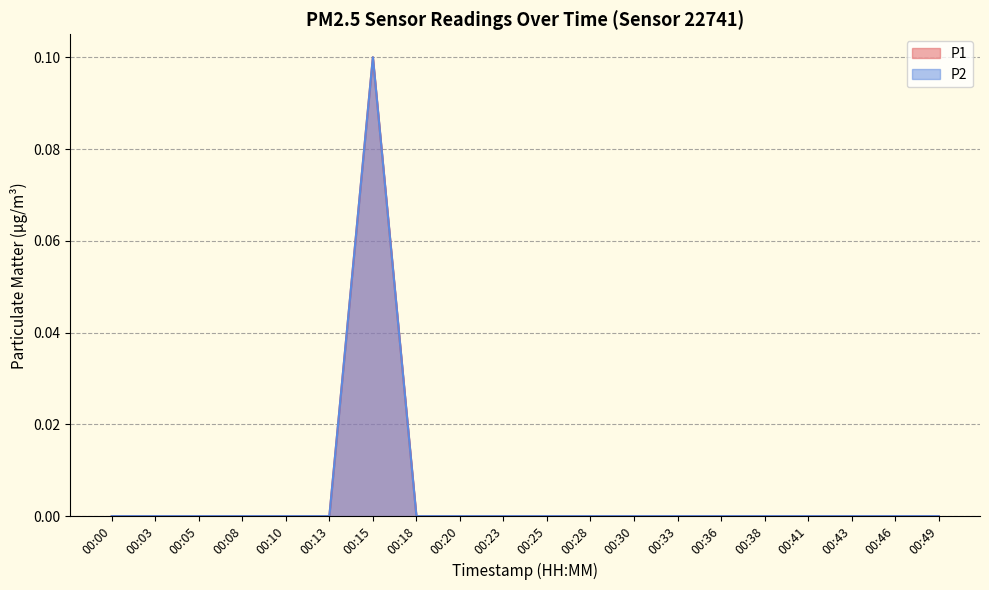

At which category is the sum across all series the highest?

00:15